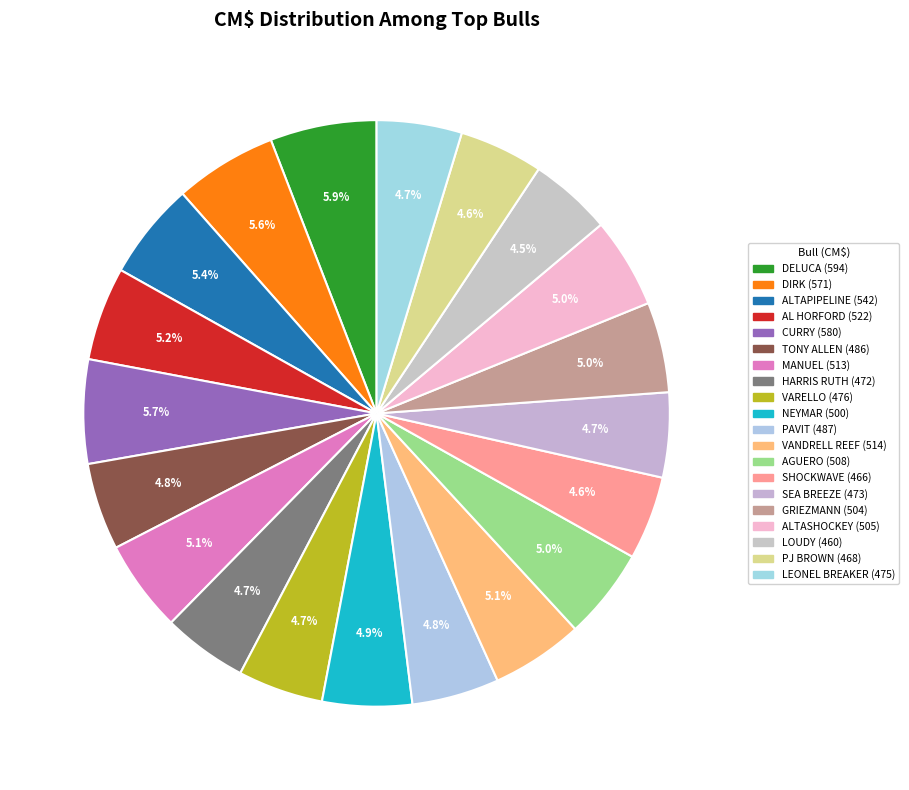

Rank the categories by value from highest to lowest.

JX AARDEMA DELUCA {3}, JX CO-OP MARLO CURRY {3}-ET, JX FARIA BROTHERS DIRK {3}-P-ET, JX FARIA BROTHERS ALTAPIPELINE {3}, JX FARIA BROTHERS AL HORFORD {3}, JX AARDEMA VANDRELL REEF {3}, JX FARIA BROTHERS MANUEL {3}-ET, JX FARIA BROTHERS AGUERO {4}, JX FARIA BROTHERS ALTASHOCKEY {3}-ET, JX FARIA BROTHERS GRIEZMANN {4}, JX FARIA BROTHERS NEYMAR {3}, JX CAL-MART AVON PAVIT 4521 {3}, JX FARIA BROTHERS TONY ALLEN {3}, JX AARDEMA VARELLO {3}, JX TLJ LEONEL BREAKER {4}-ET, JX FOREST GLEN SEA BREEZE {3}, JX AARDEMA HARRIS RUTH {3}-ET, JX FARIA BROTHERS REGENCY PJ BROWN {4}, JX AHLEM BARKSDALE SHOCKWAVE {3}, JX SANDCREEKS VAN LOUDY {3}-ET